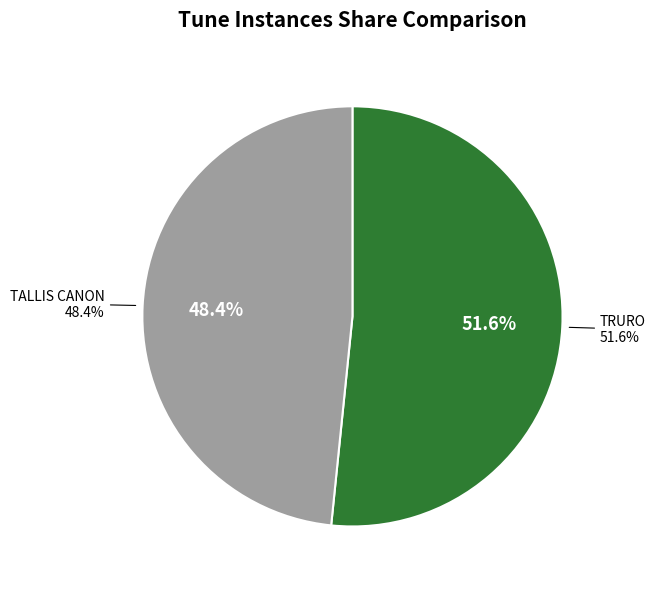

What is the largest slice in the pie chart?

TRURO